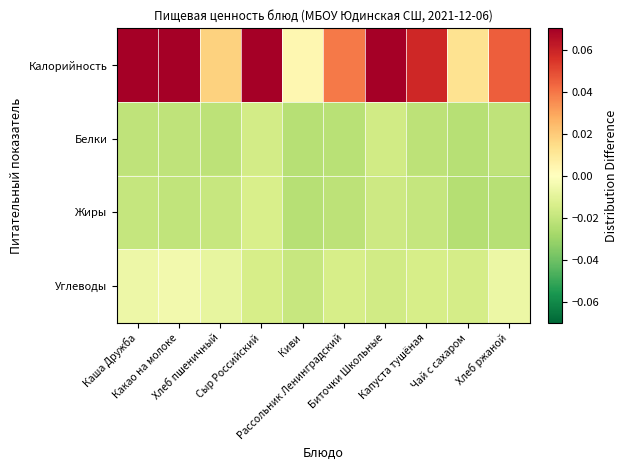

Reading right to left, what are all the values shown in this chart?

Калорийность: Хлеб ржаной=0.0	Чай с сахаром=0.0	Капуста тушёная=0.1	Биточки Школьные=0.1	Рассольник Ленинградский=0.0	Киви=0.0	Сыр Российский=0.1	Хлеб пшеничный=0.0	Какао на молоке=0.1	Каша Дружба=0.1
Белки: Хлеб ржаной=-0.0	Чай с сахаром=-0.0	Капуста тушёная=-0.0	Биточки Школьные=-0.0	Рассольник Ленинградский=-0.0	Киви=-0.0	Сыр Российский=-0.0	Хлеб пшеничный=-0.0	Какао на молоке=-0.0	Каша Дружба=-0.0
Жиры: Хлеб ржаной=-0.0	Чай с сахаром=-0.0	Капуста тушёная=-0.0	Биточки Школьные=-0.0	Рассольник Ленинградский=-0.0	Киви=-0.0	Сыр Российский=-0.0	Хлеб пшеничный=-0.0	Какао на молоке=-0.0	Каша Дружба=-0.0
Углеводы: Хлеб ржаной=-0.0	Чай с сахаром=-0.0	Капуста тушёная=-0.0	Биточки Школьные=-0.0	Рассольник Ленинградский=-0.0	Киви=-0.0	Сыр Российский=-0.0	Хлеб пшеничный=-0.0	Какао на молоке=-0.0	Каша Дружба=-0.0